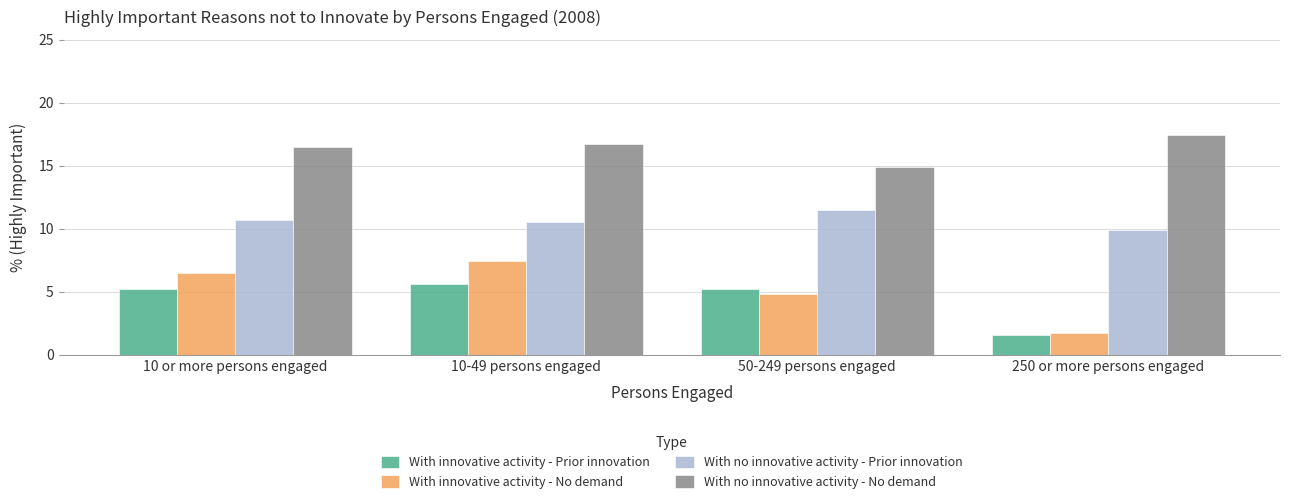

List the series in order of their peak value, lowest first.

With innovative activity - Prior innovation, With innovative activity - No demand, With no innovative activity - Prior innovation, With no innovative activity - No demand